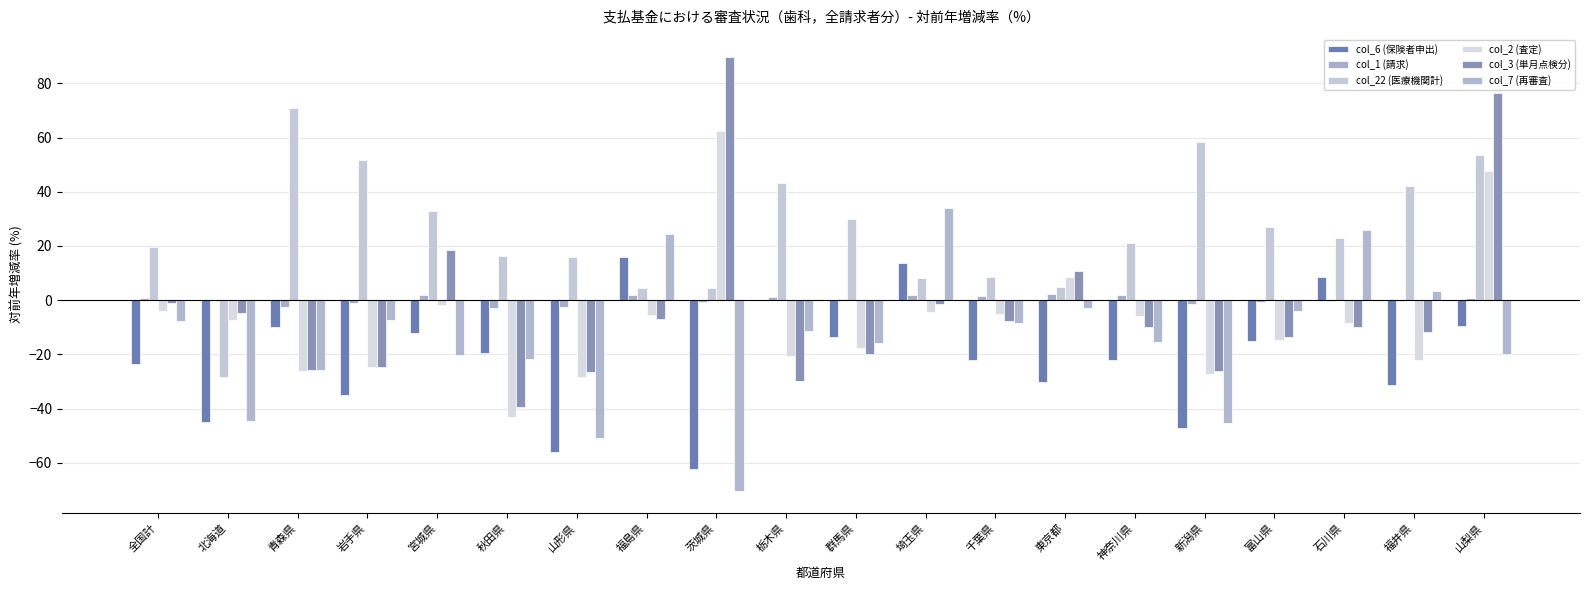

How many data points does each series have?

20